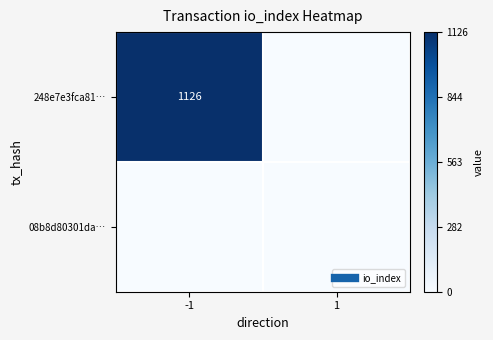

Which category has the lowest value across all series?

1